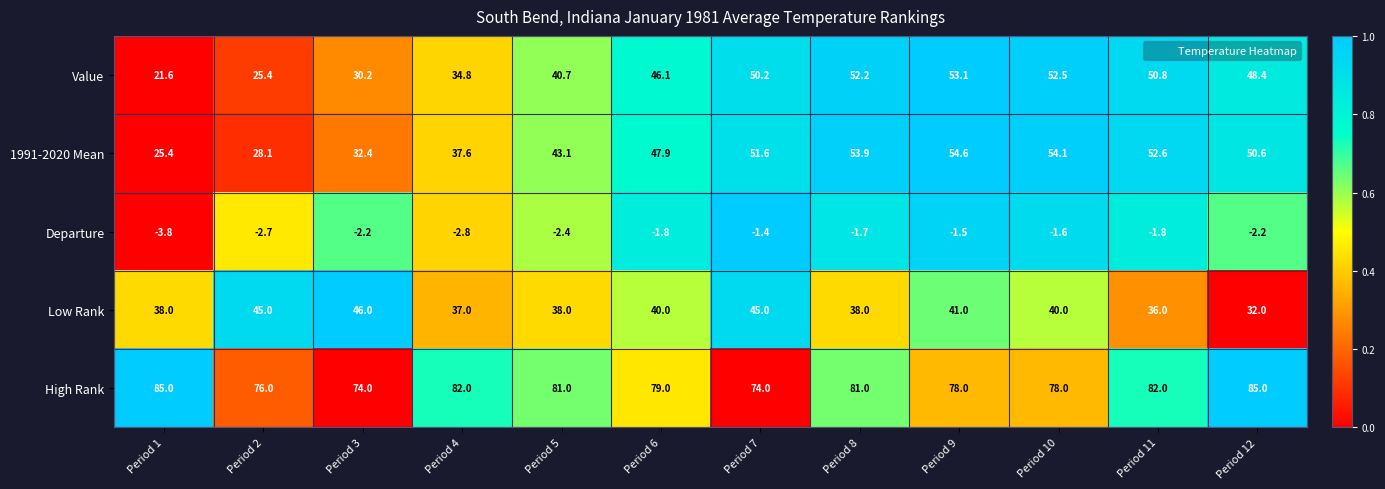

Which series changed the most between Period 5 and Period 7?

Value